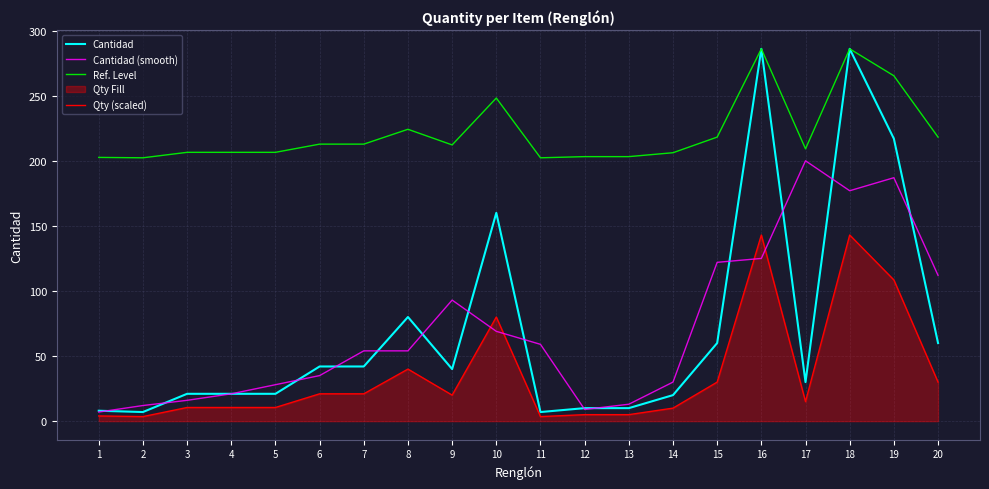

True or false: Cantidad has a value of 41.3 at 15.

False